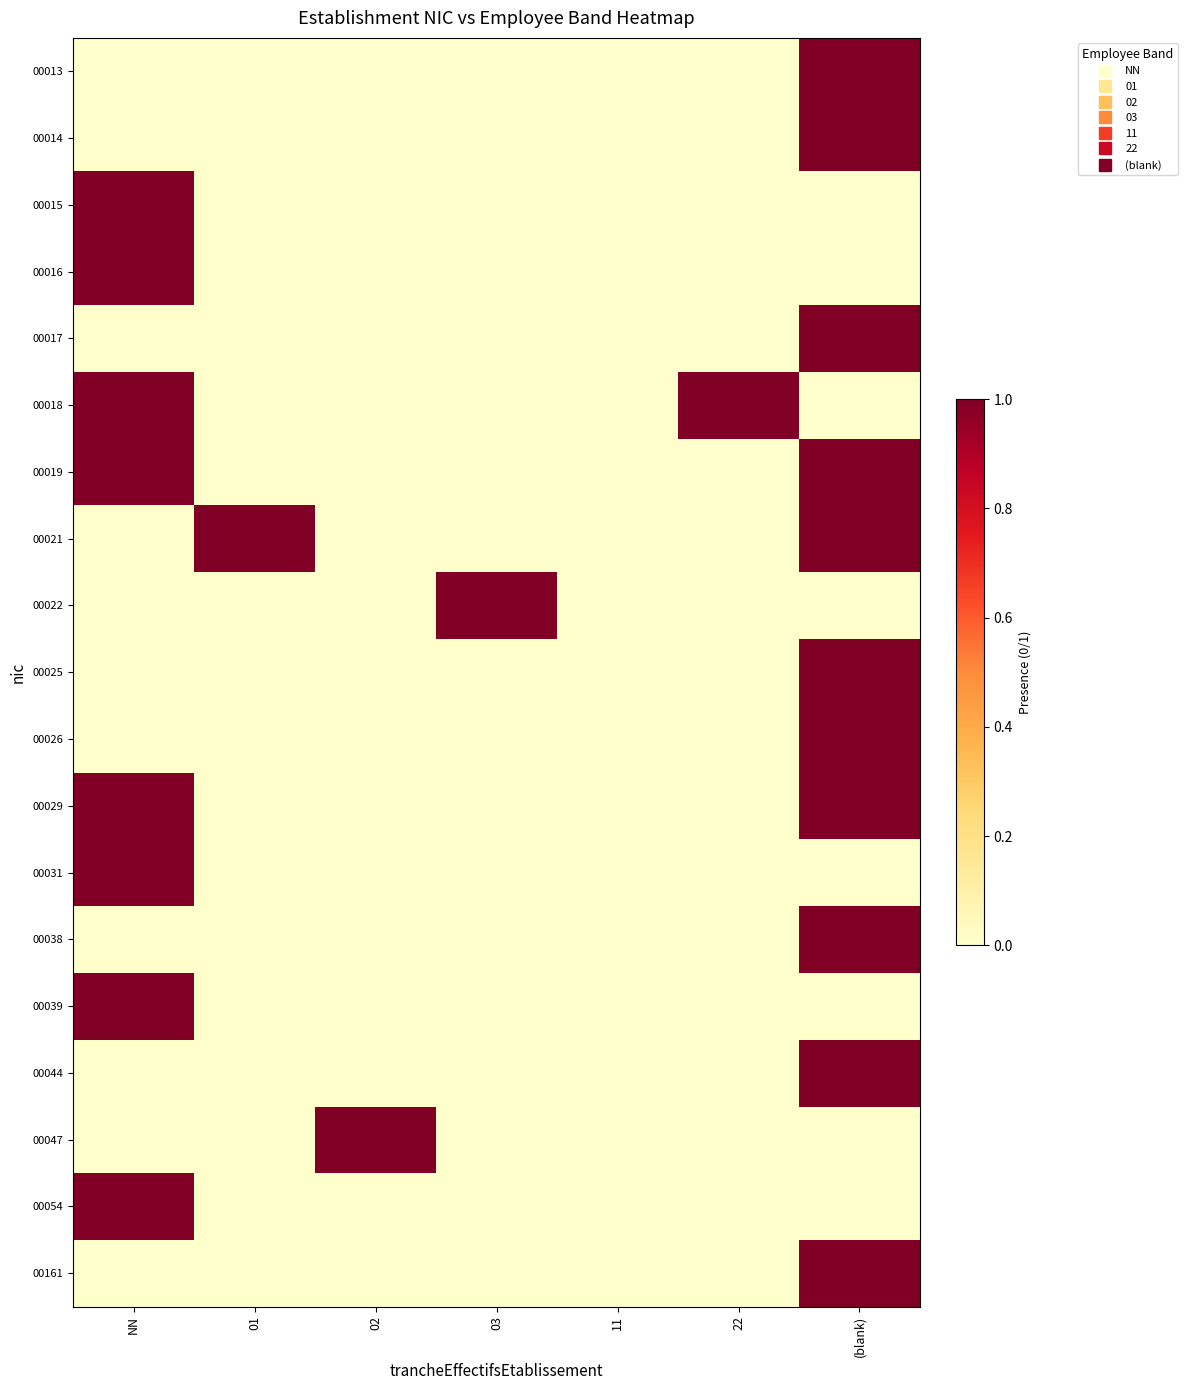

What is the spread (max minus min) of values at 02?

1